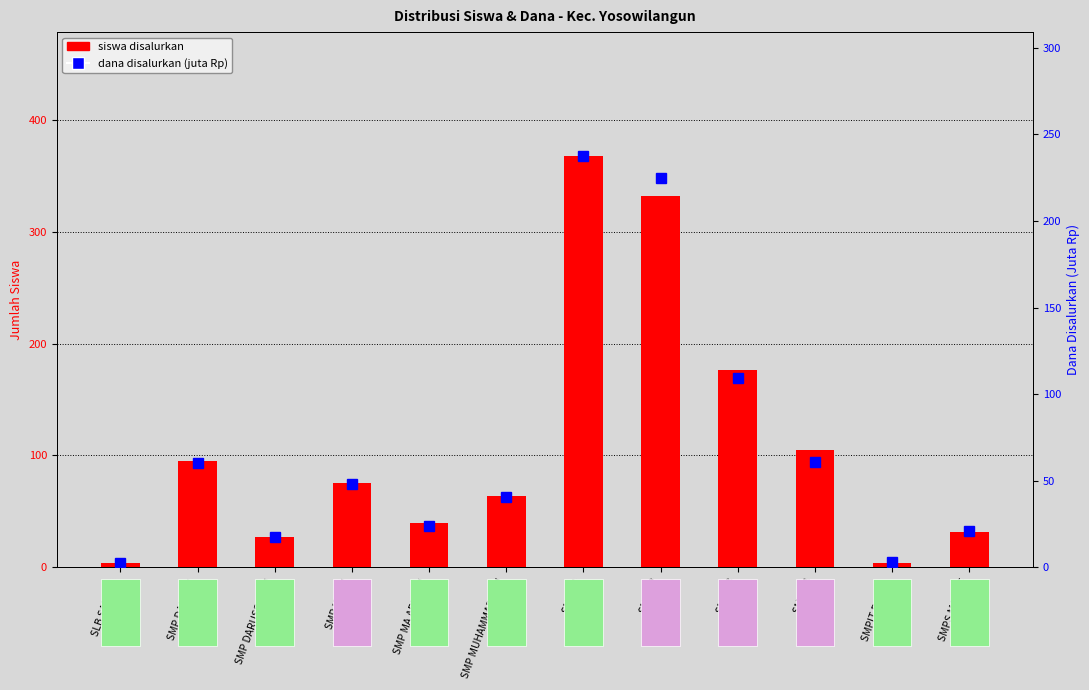

The value of siswa disalurkan at SMP ISLAM is 75.0. True or false?

True